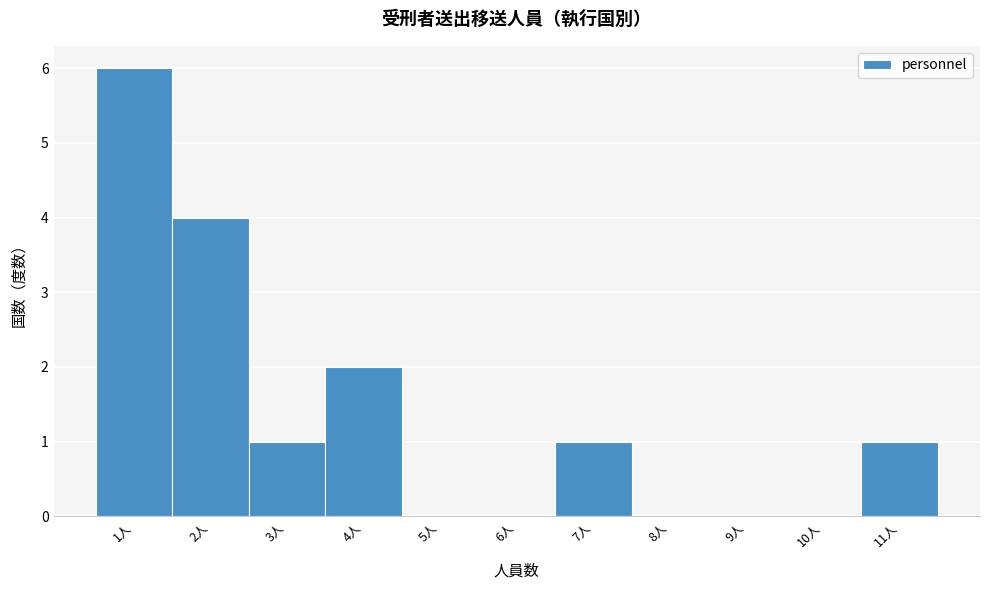

Reading left to right, list every bar in this chart as the range it spans on the x-axis followed by its height. The values are not printed on the chart, so give them approximately, as read against the axis.

0.5 to 1.5: 6
1.5 to 2.5: 4
2.5 to 3.5: 1
3.5 to 4.5: 2
4.5 to 5.5: 0
5.5 to 6.5: 0
6.5 to 7.5: 1
7.5 to 8.5: 0
8.5 to 9.5: 0
9.5 to 10.5: 0
10.5 to 11.5: 1